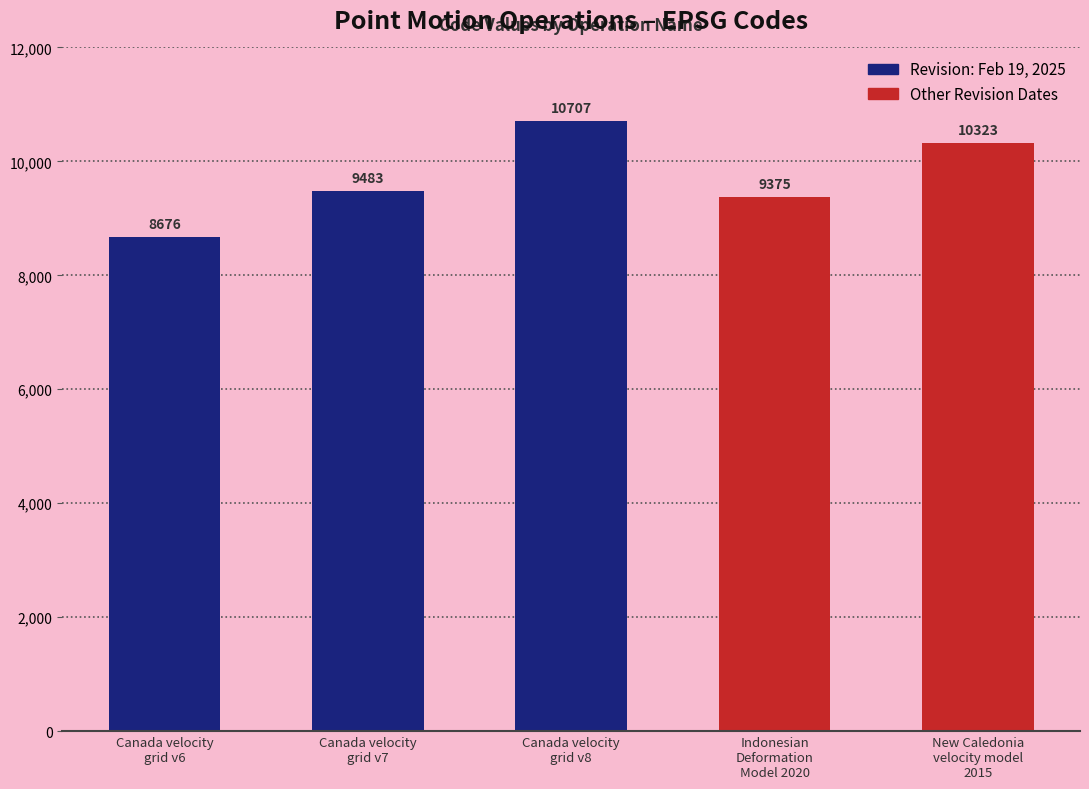

What is the label of the 4th bar from the left?

Indonesian
Deformation
Model 2020